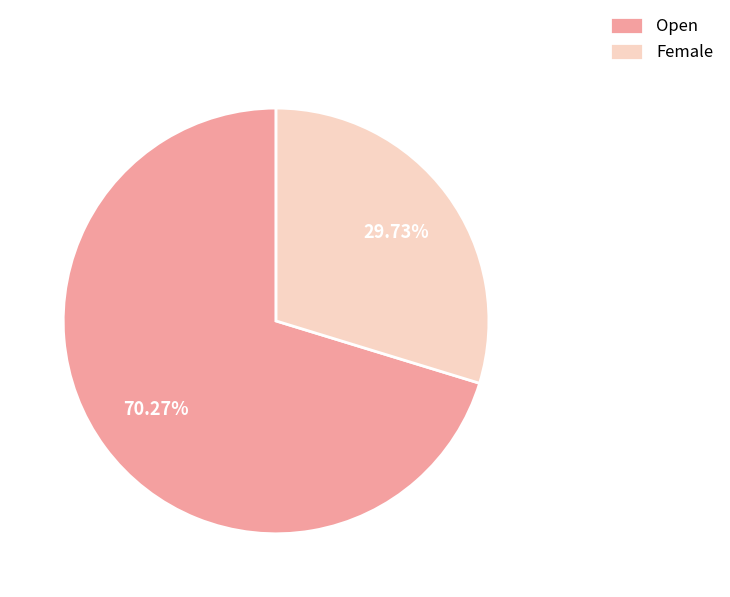

Count the number of slices in the pie.

2